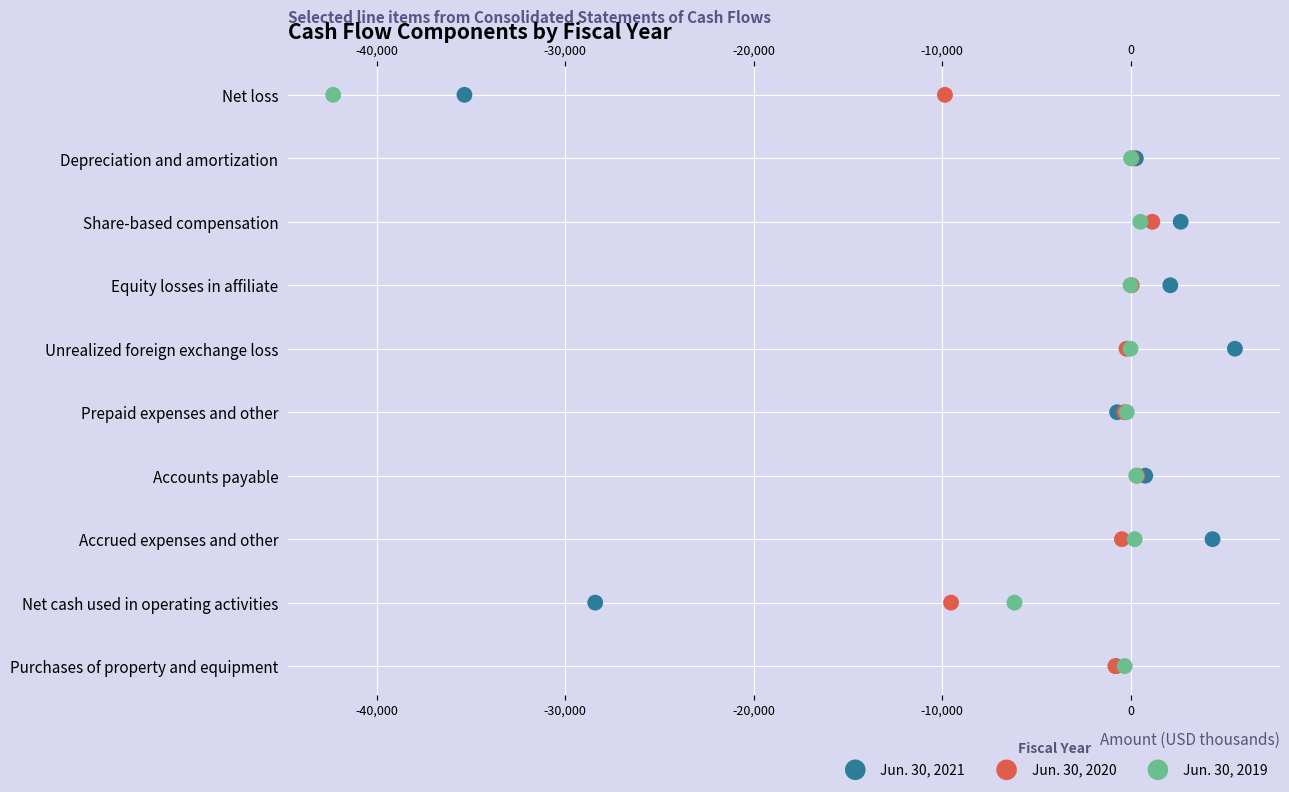

What are all the series names shown in the legend?

Jun. 30, 2021, Jun. 30, 2020, Jun. 30, 2019